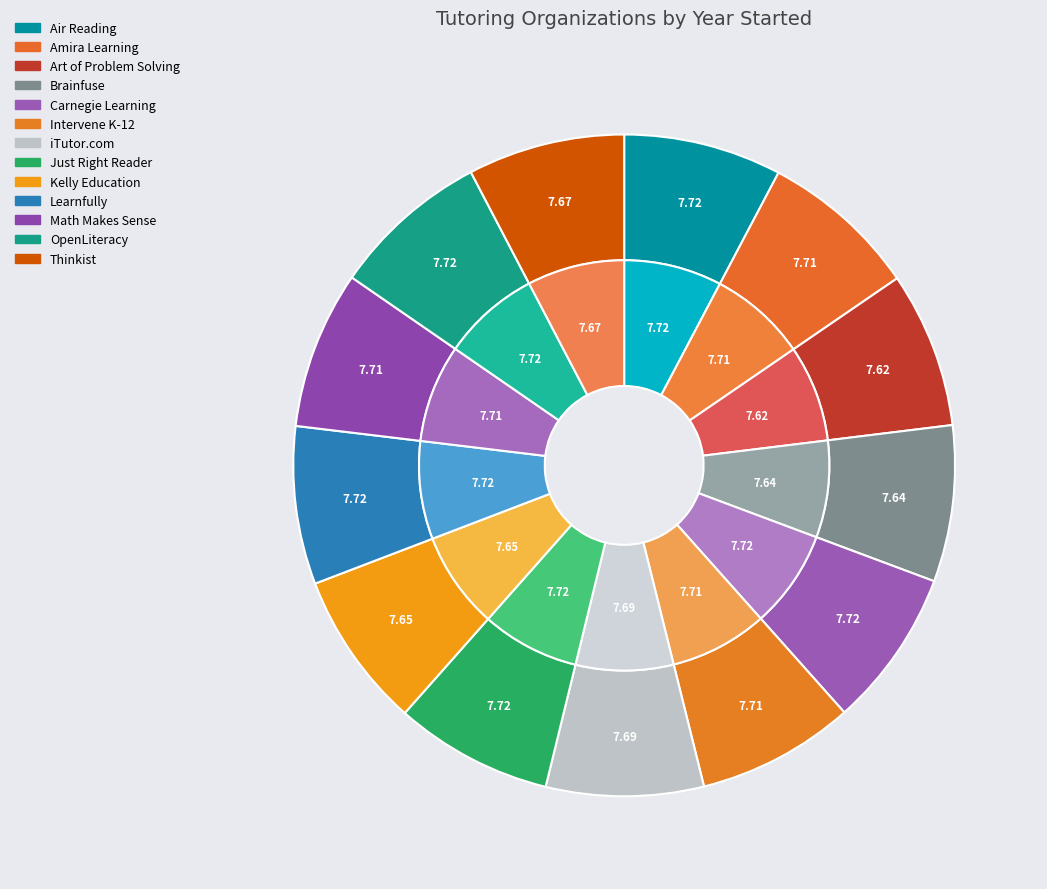

Count the number of slices in the pie.

13